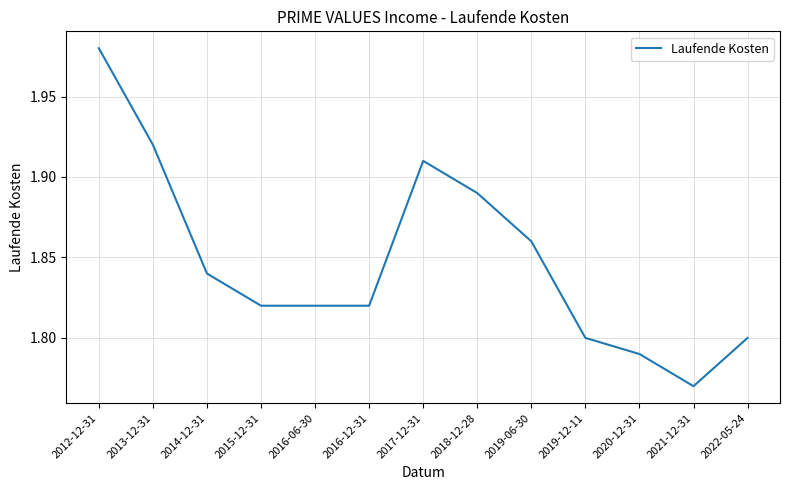

What position from the right is 2022-05-24?

1